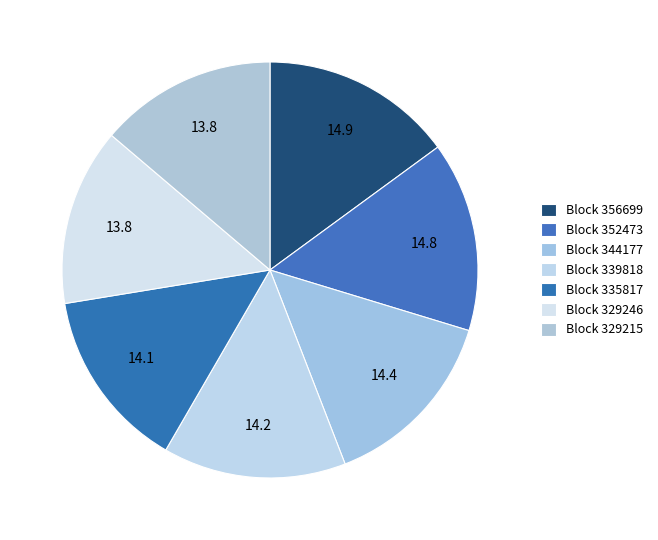

How many slices are in this pie chart?

7